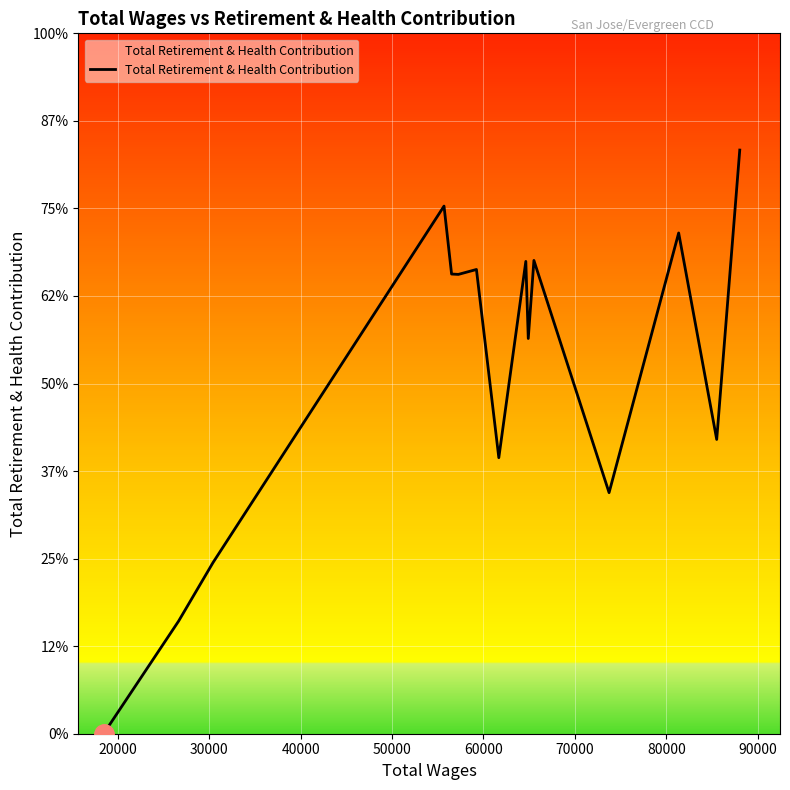

Does the chart display data point markers on the line(s)?

No